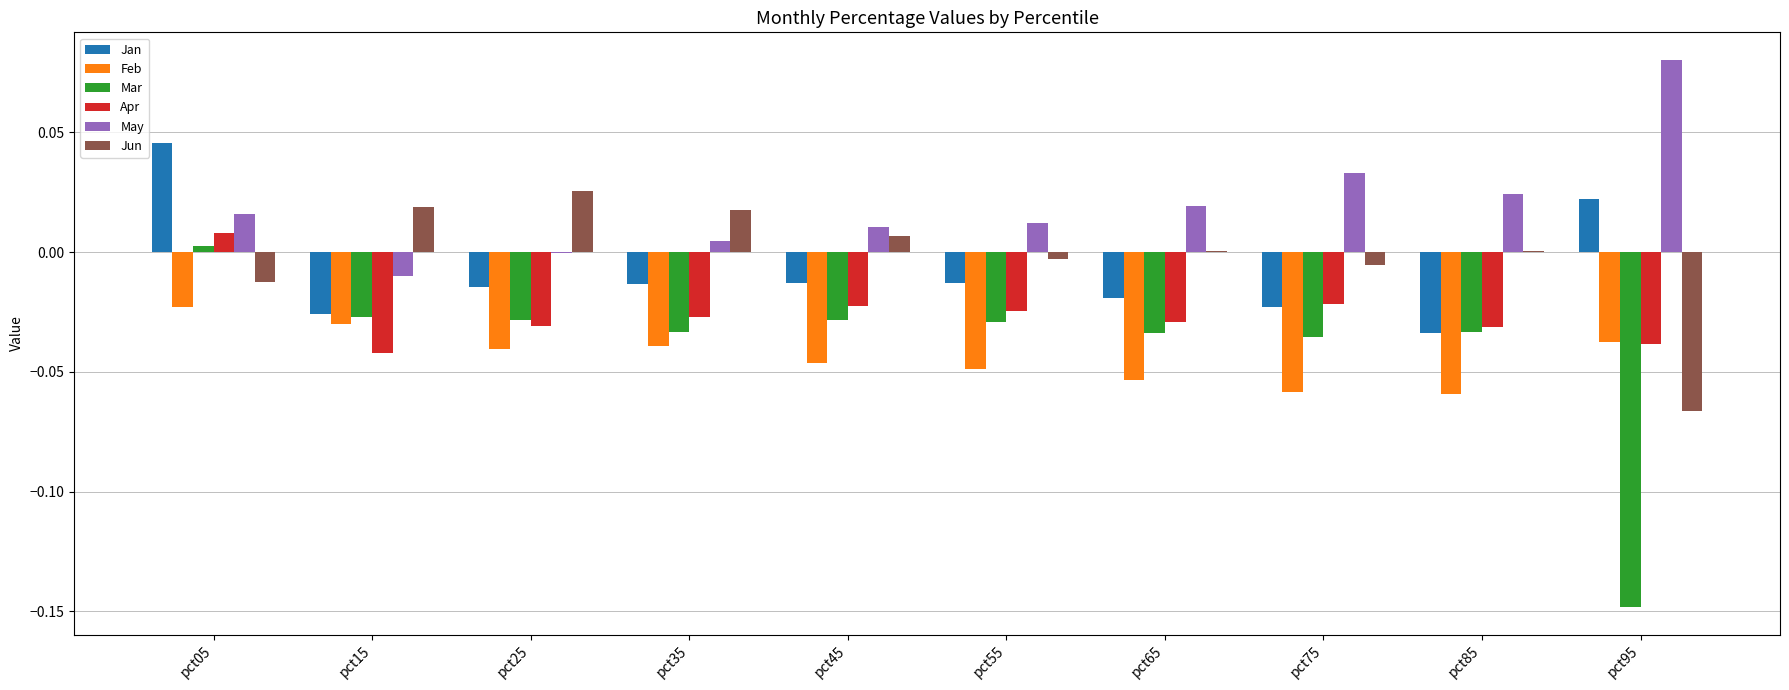

What is the sum of all Mar values?

-0.4